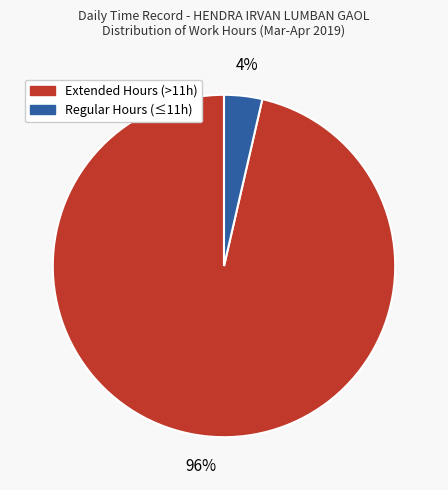

Is there any slice that represents more than half of the pie?

Yes